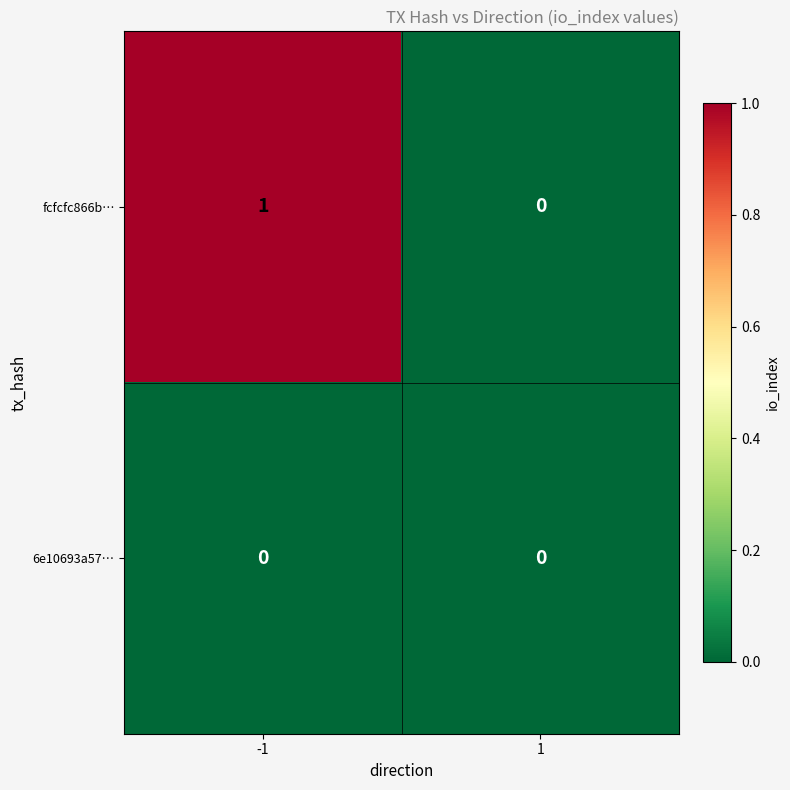

List the labels in order of fcfcfc866b… value, smallest first.

1, -1